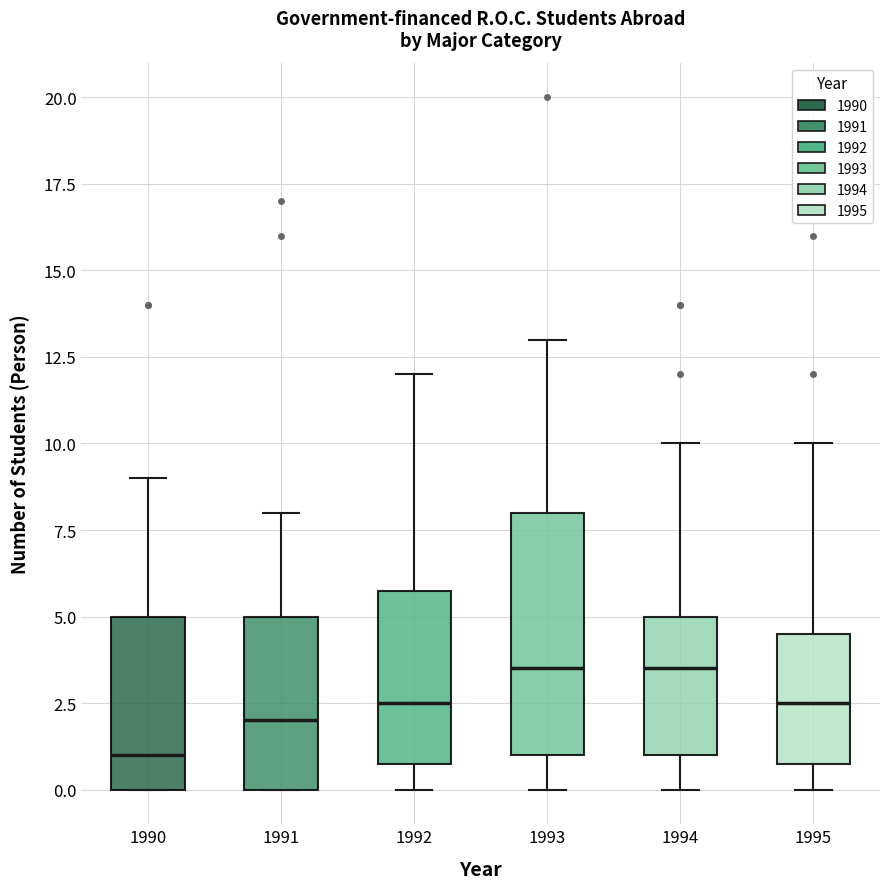

Where does the upper whisker of the box at x = 1993 end on the y-axis? The values are not printed on the chart, so give them approximately, as read against the axis.

13.0